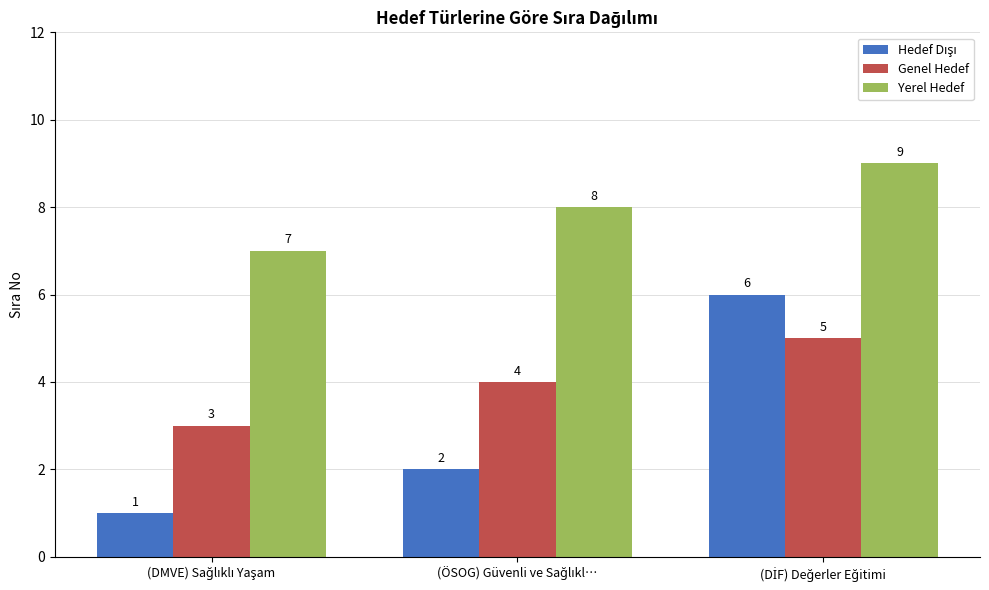

Count the Yerel Hedef values in the range 7 to 9.

3